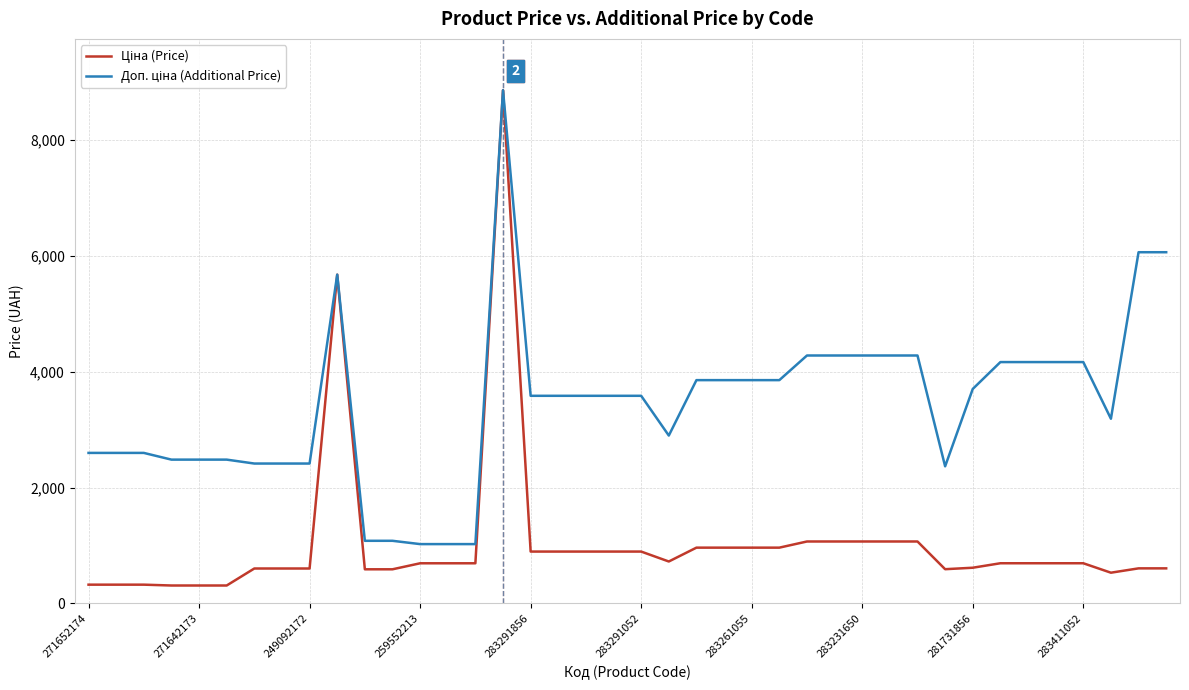

What is the maximum value shown in the chart?

8856.7